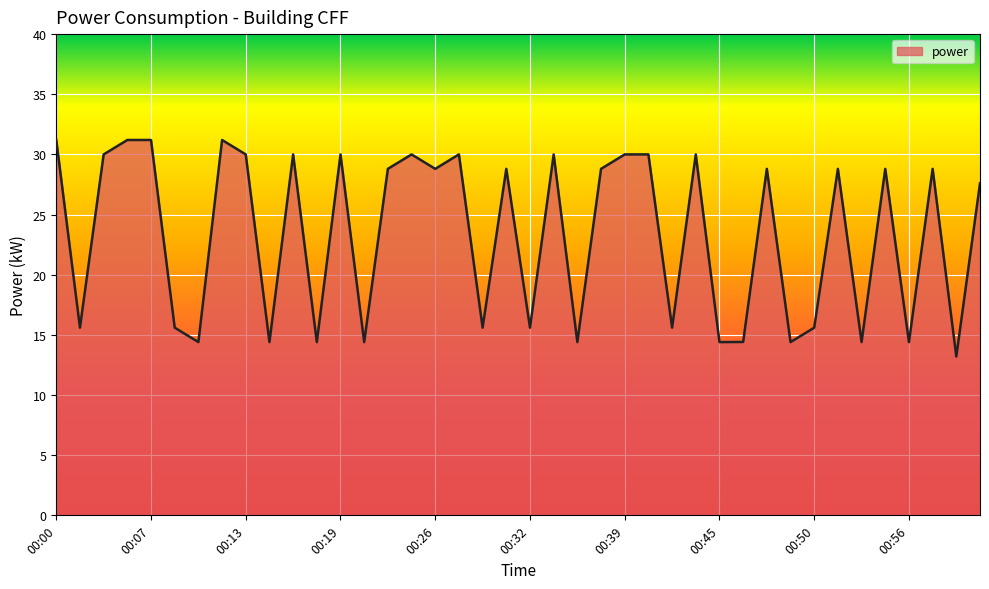

What is the difference between the maximum and minimum values?

18.0